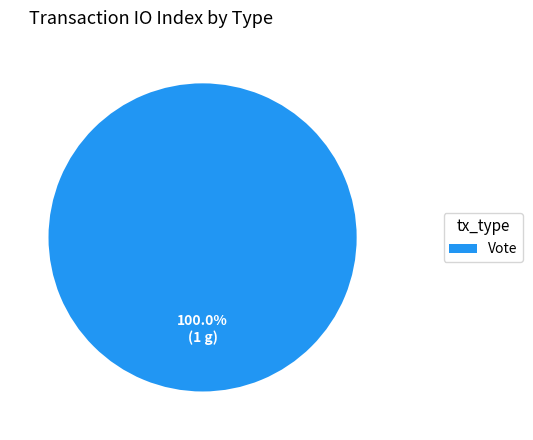

Is there any slice that represents more than half of the pie?

Yes